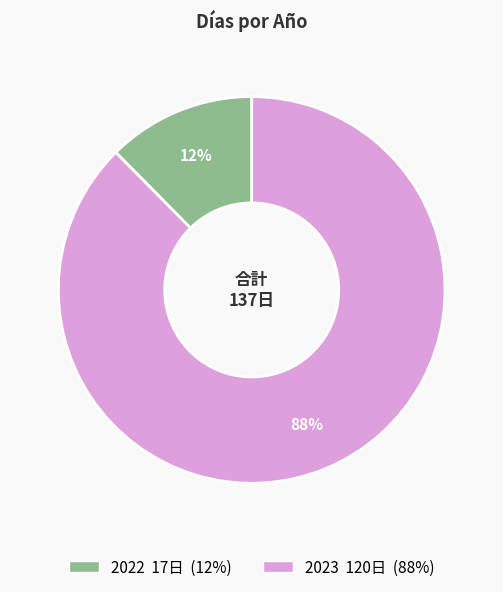

Which category accounts for the majority?

2023